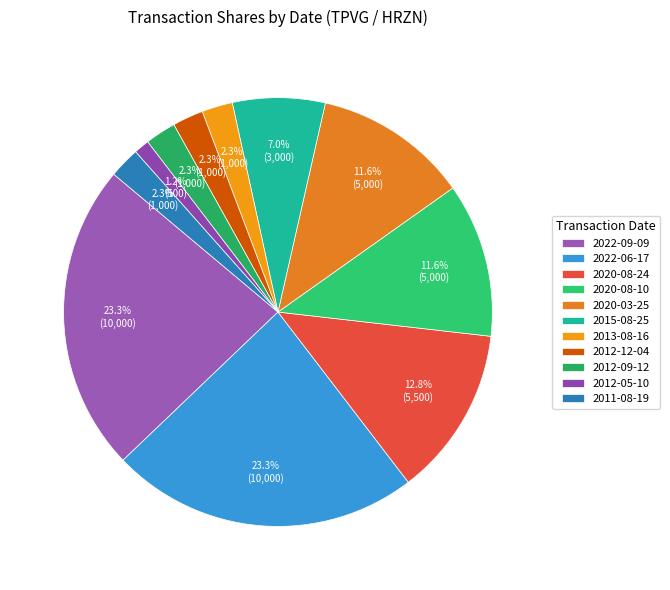

Rank the categories by value from highest to lowest.

2022-09-09, 2022-06-17, 2020-08-24, 2020-08-10, 2020-03-25, 2015-08-25, 2013-08-16, 2012-12-04, 2012-09-12, 2011-08-19, 2012-05-10